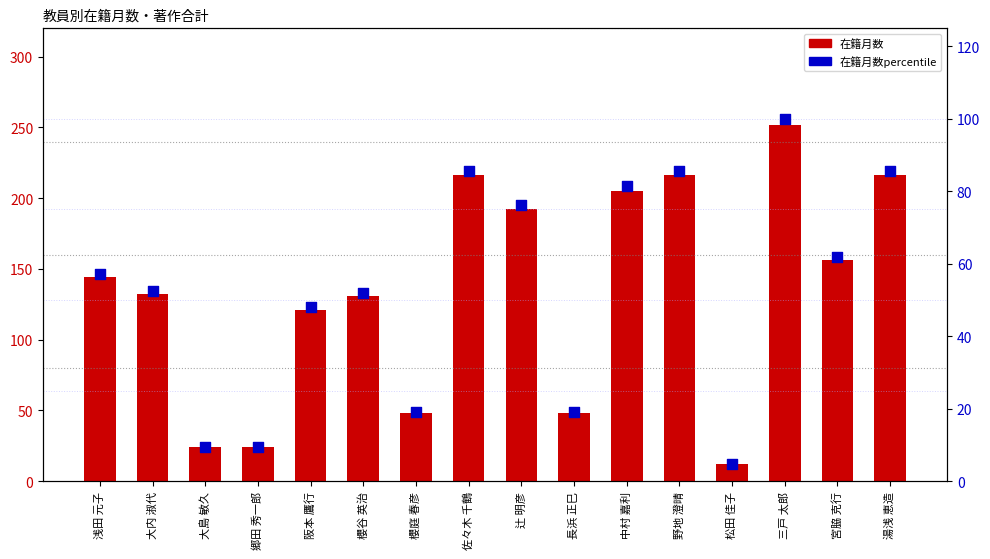

At how many categories does at least one series exceed 233?

1